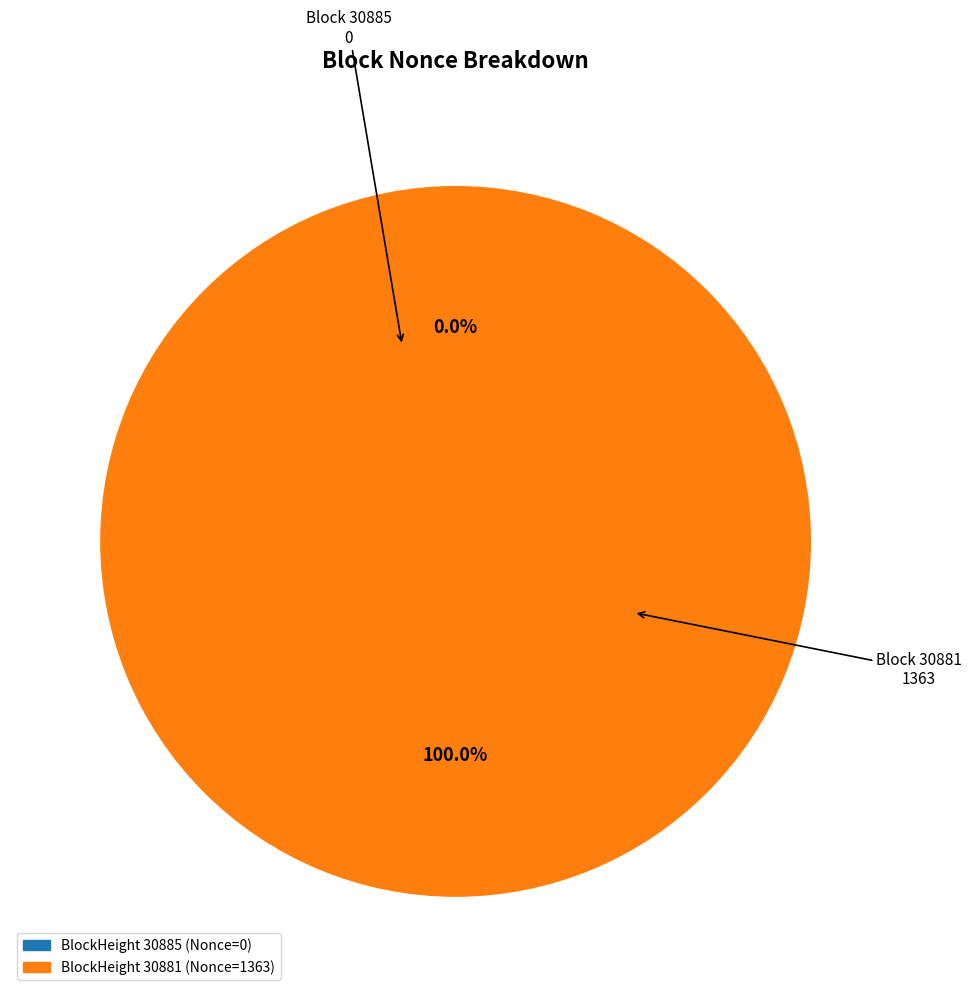

Combined, do 30885 and 30881 account for over 50%?

Yes